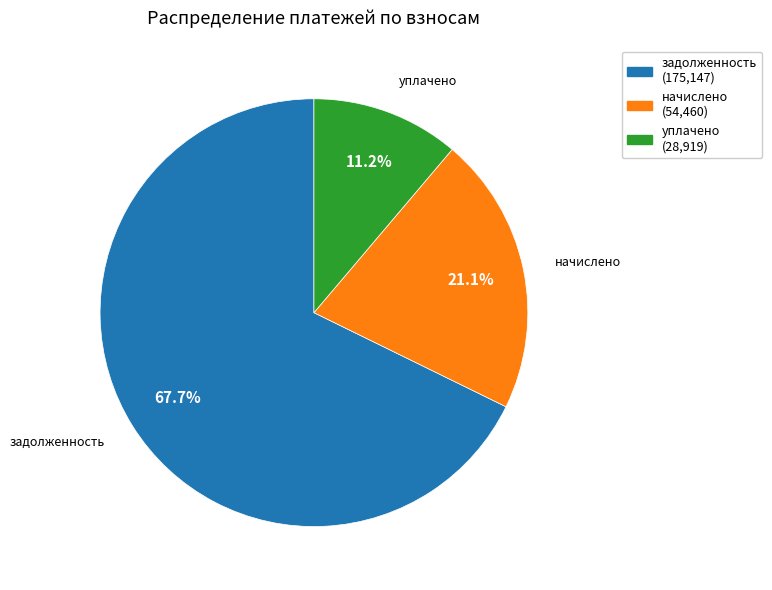

Between уплачено and задолженность, which is larger?

задолженность